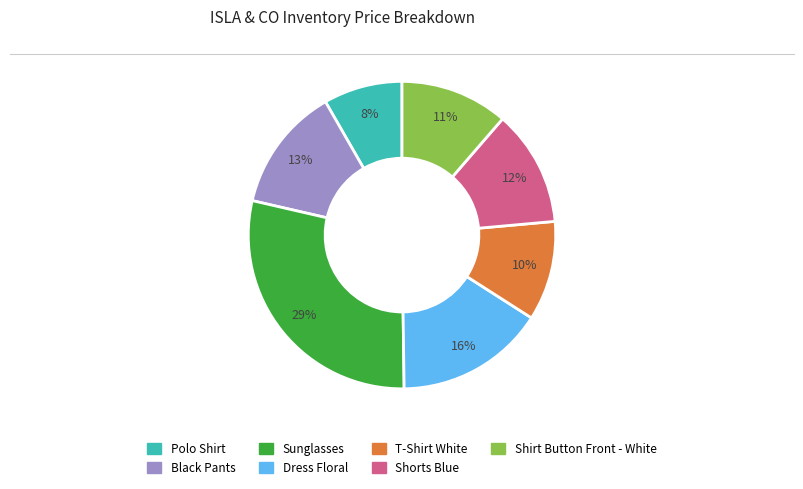

The Sunglasses slice represents 18% of the pie. True or false?

False